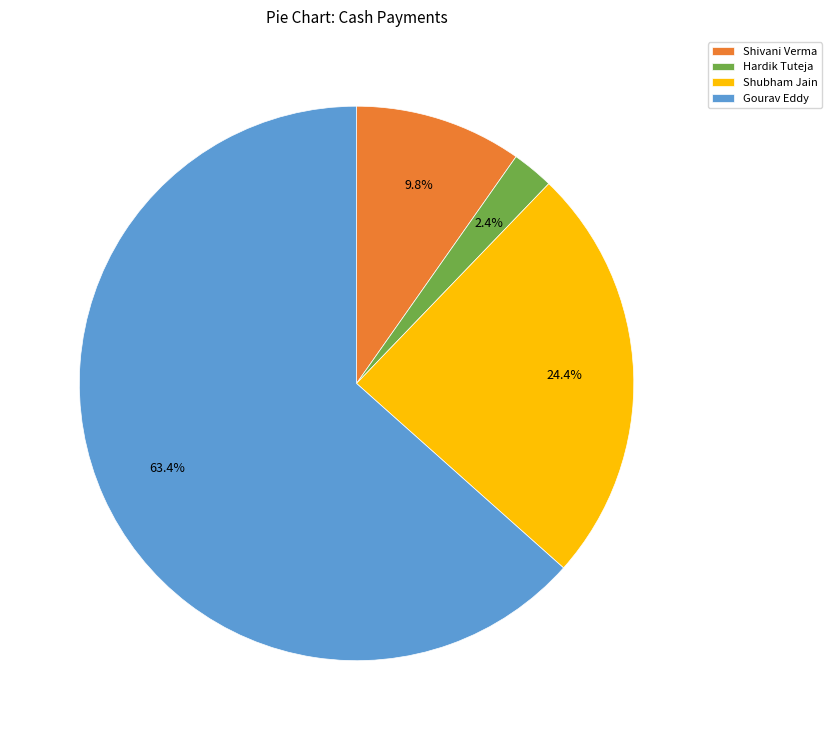

Which slice is the smallest?

Hardik Tuteja